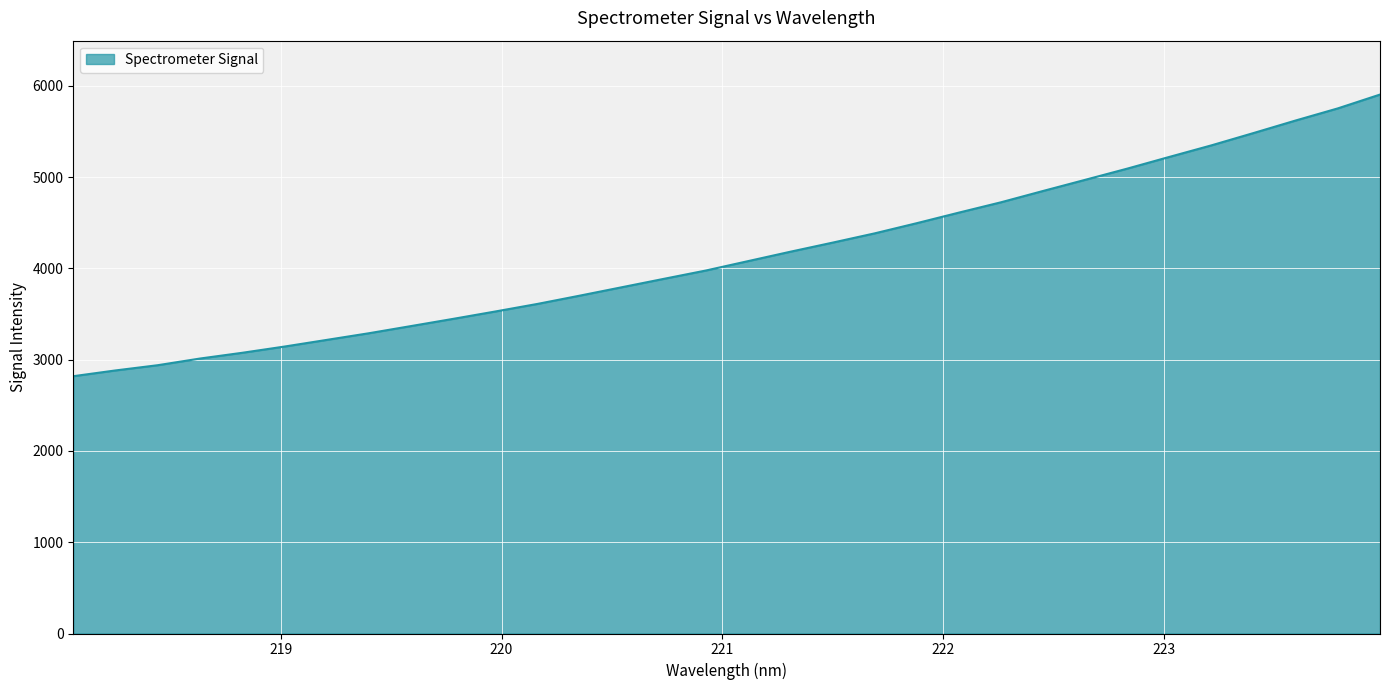

What is the minimum value shown in the chart?

2819.5